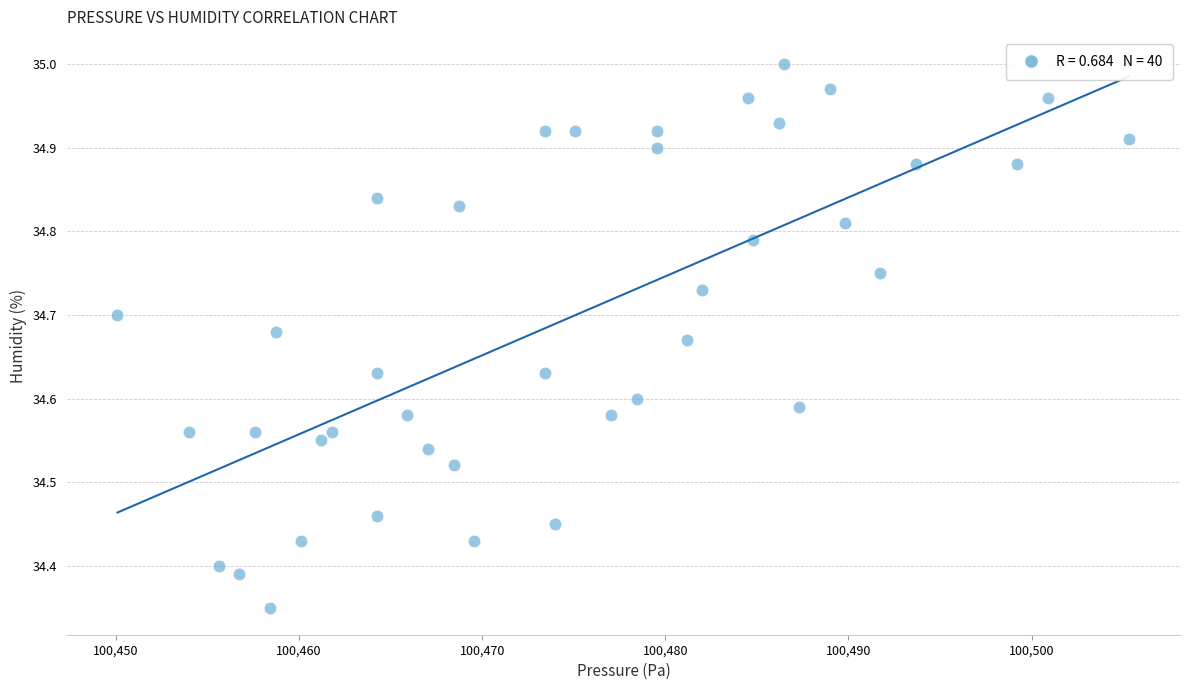

What is the range of X values (max minus min)?

55.2